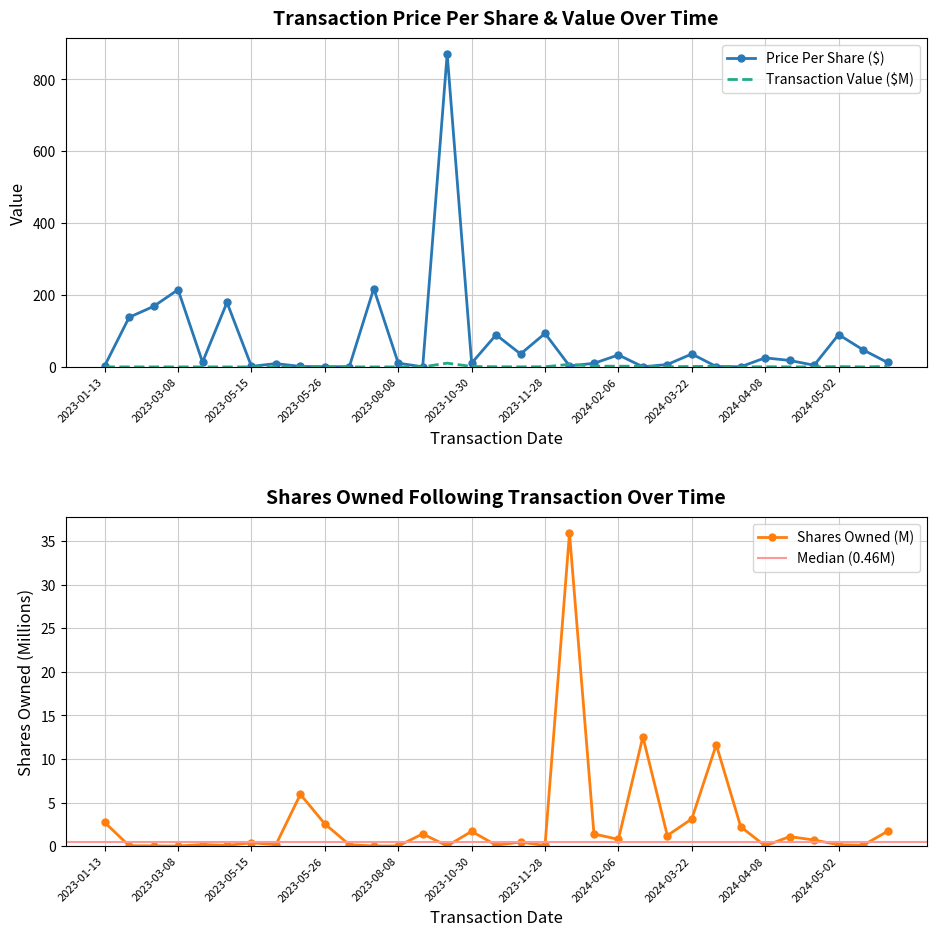

After their last crossing, which series has the higher values: sharesOwnedFollowingTransaction or transactionValue?

sharesOwnedFollowingTransaction